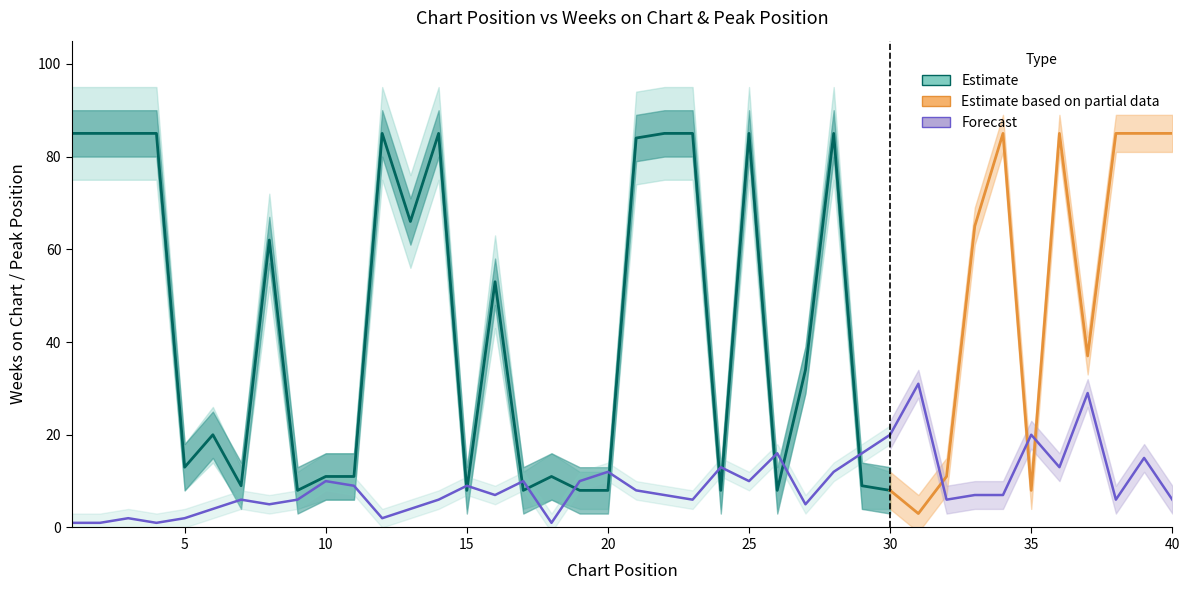

The Weeks_upper series shows 16 at 11. True or false?

True